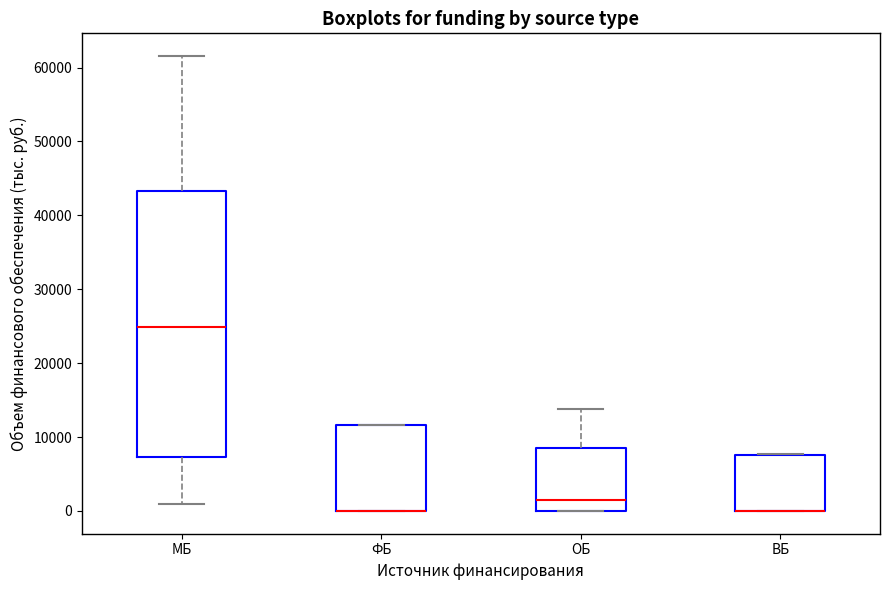

Comparing the boxes themselves (not the whiskers), which one is the tallest?

МБ